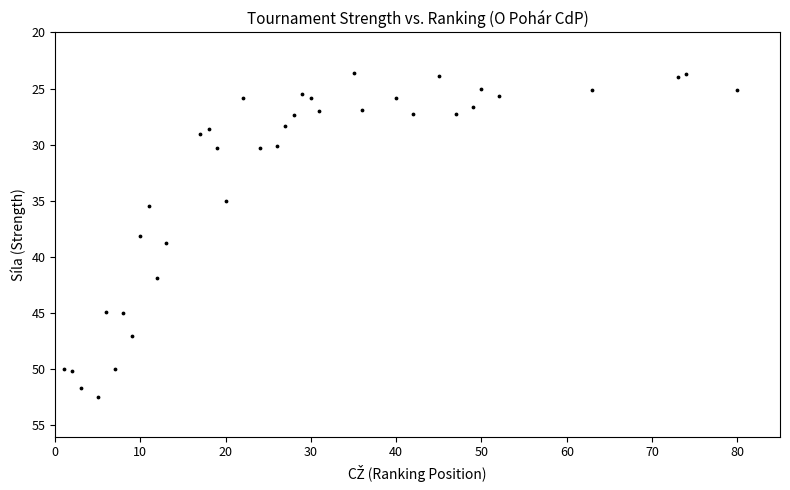

What is the range of Y values (max minus min)?

28.9